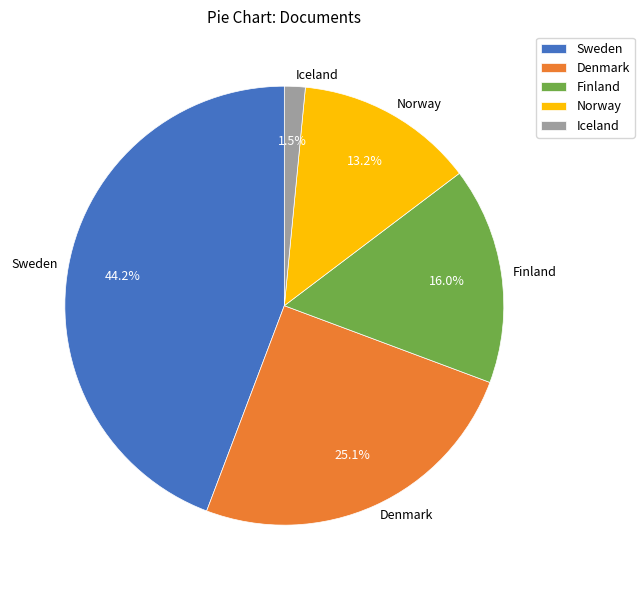

Does Iceland account for over 50% of the chart?

No